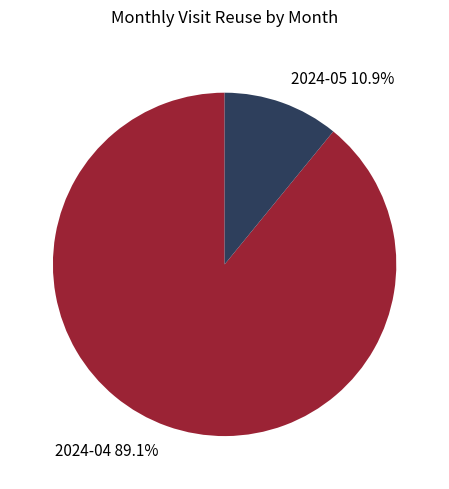

To the nearest percent, what portion does 2024-05 represent?

11%